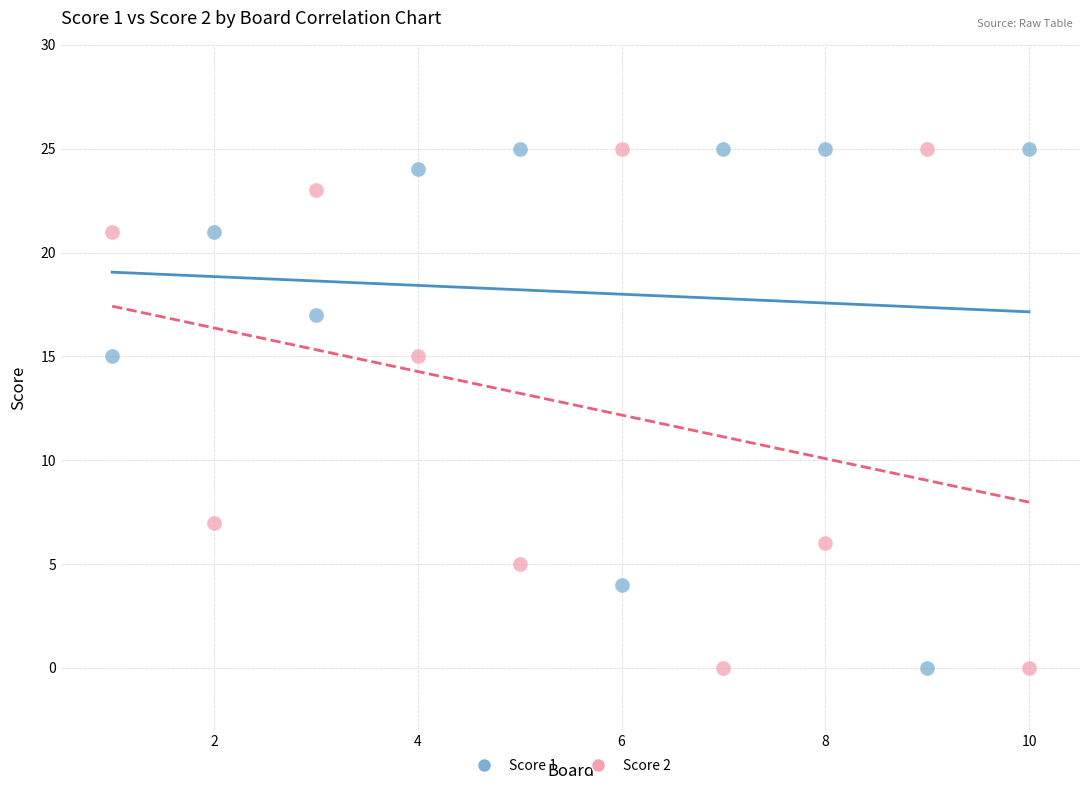

What is the X range (max minus min) for the scatter plot?

9